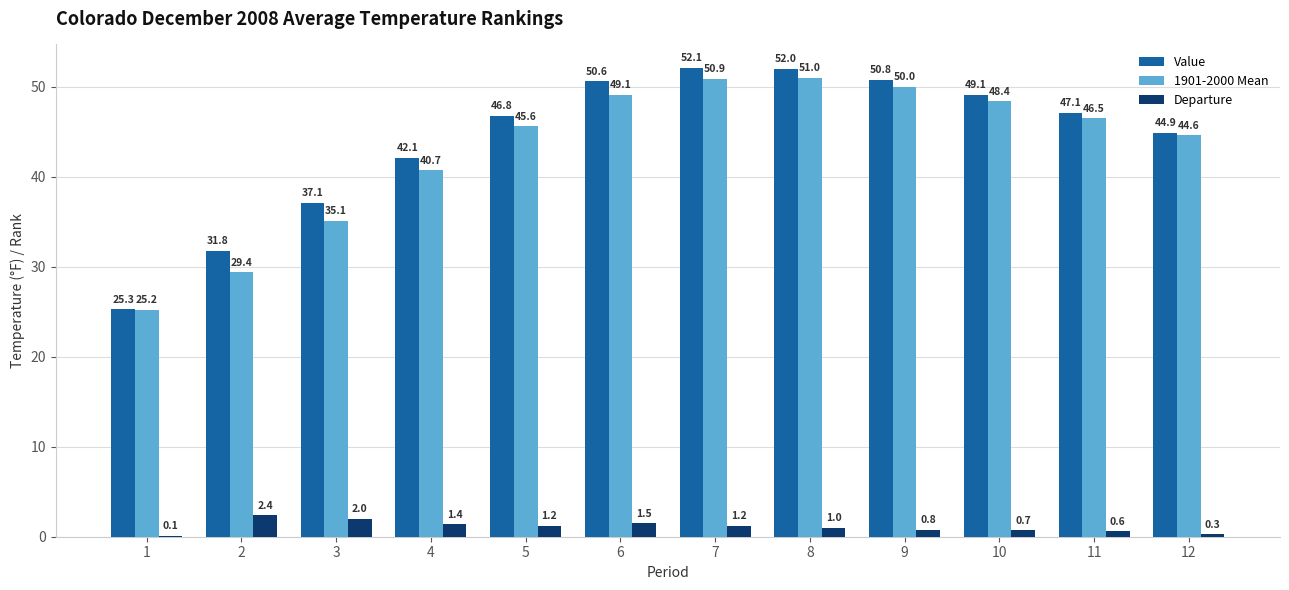

What is the total value across all series at 7?

104.2